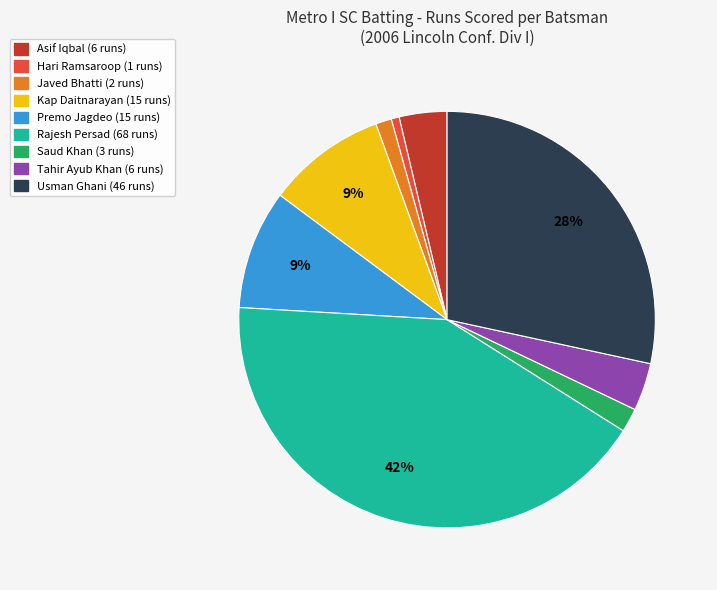

Does any single category account for the majority?

No